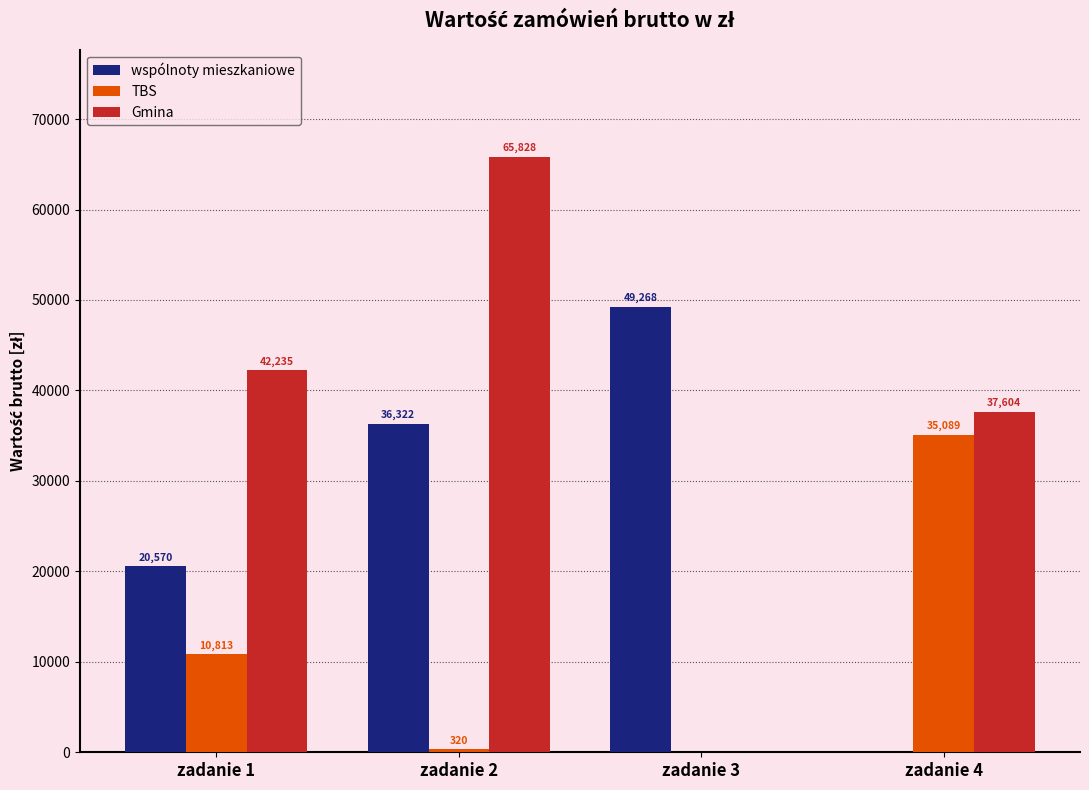

At which category is the sum across all series the highest?

zadanie 2